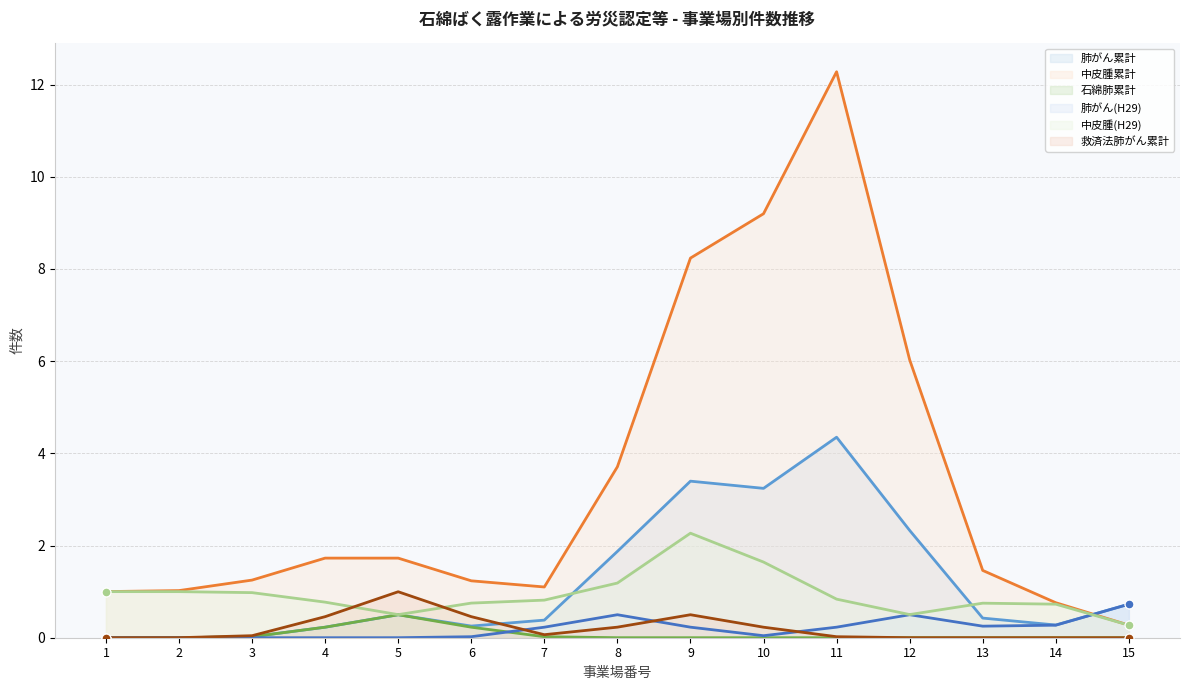

Which series contains the lowest Y value?

肺がん累計